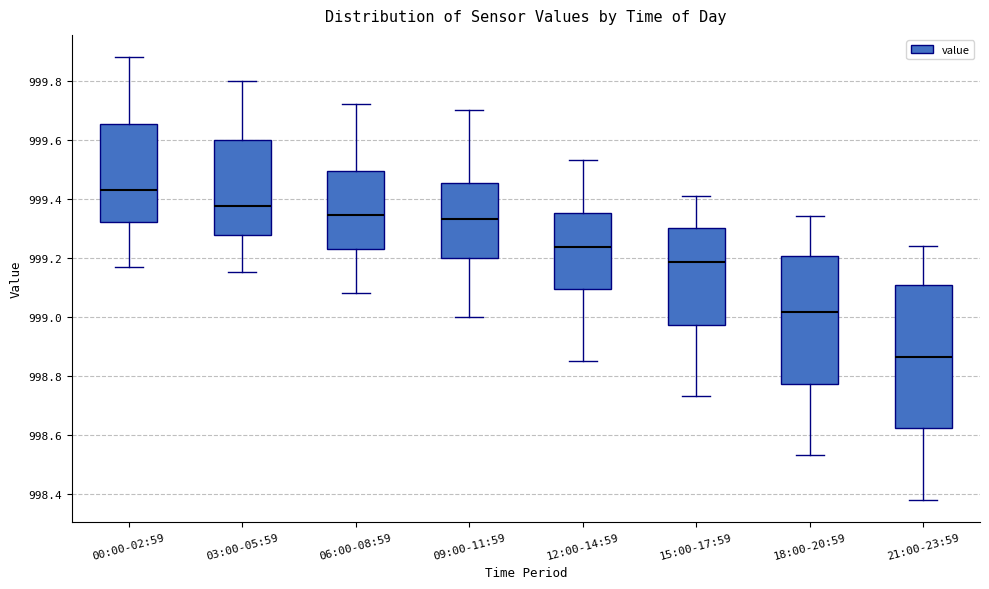

Where does the lower whisker of the box for 03:00-05:59 end on the y-axis? The values are not printed on the chart, so give them approximately, as read against the axis.

999.16